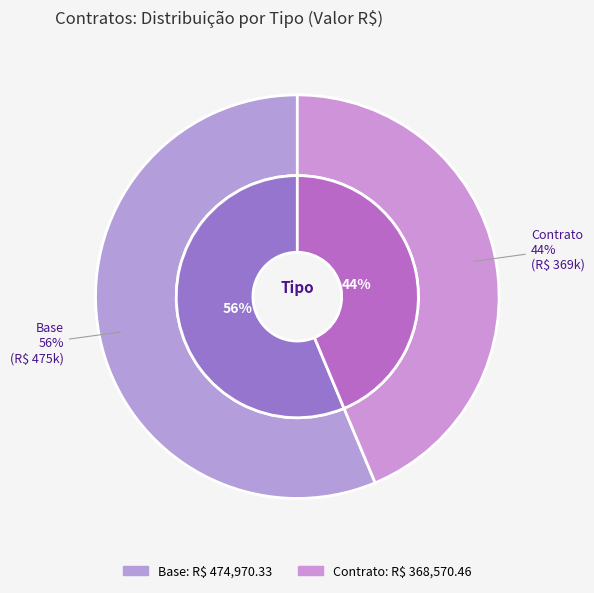

To the nearest percent, what is the average slice percentage?

50%